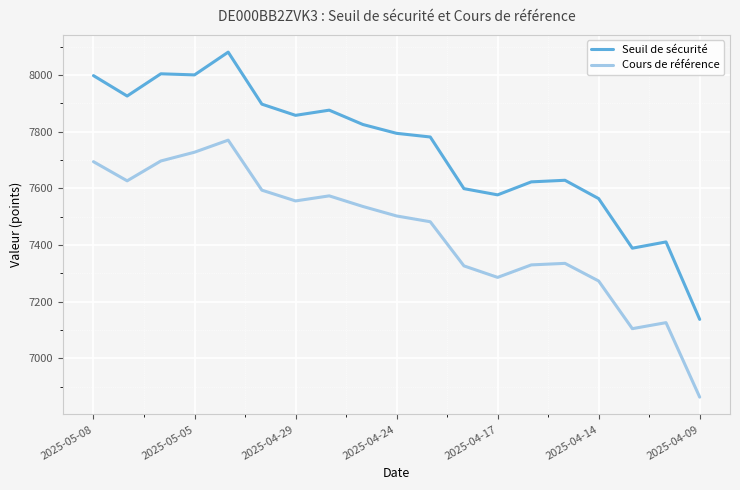

How many lines are shown in the chart?

2